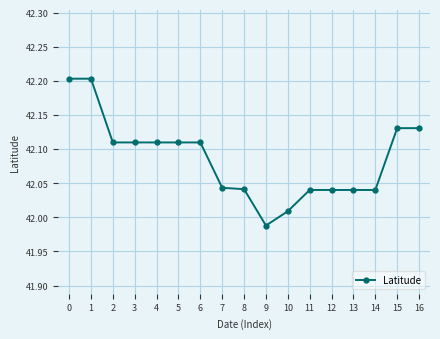

Read the value at 0.

42.2